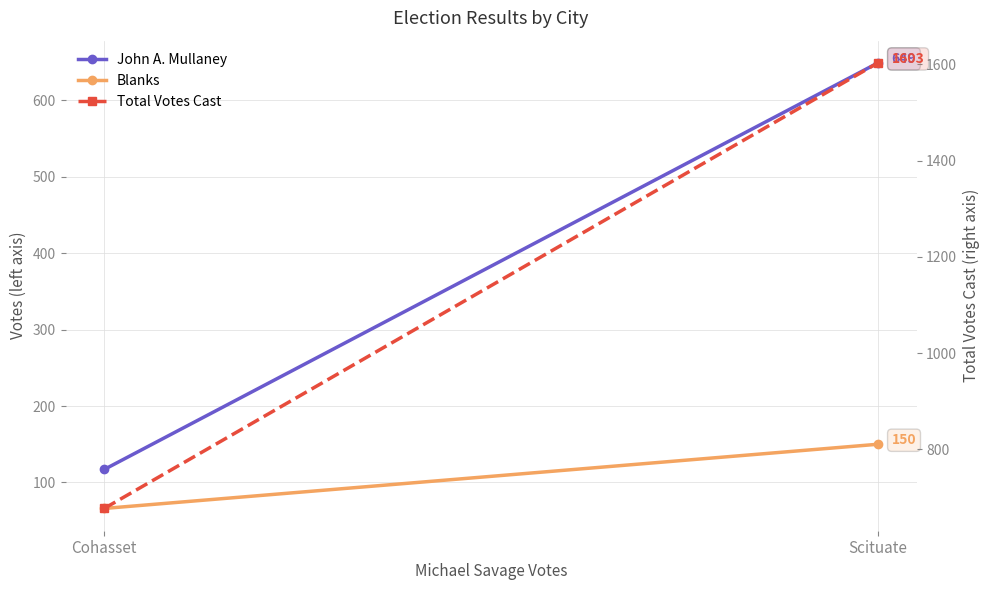

How many categories are shown in the chart?

2